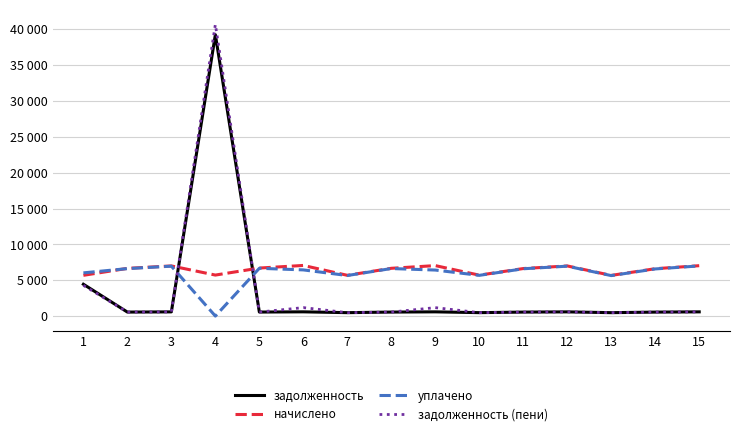

Does the chart display data point markers on the line(s)?

No